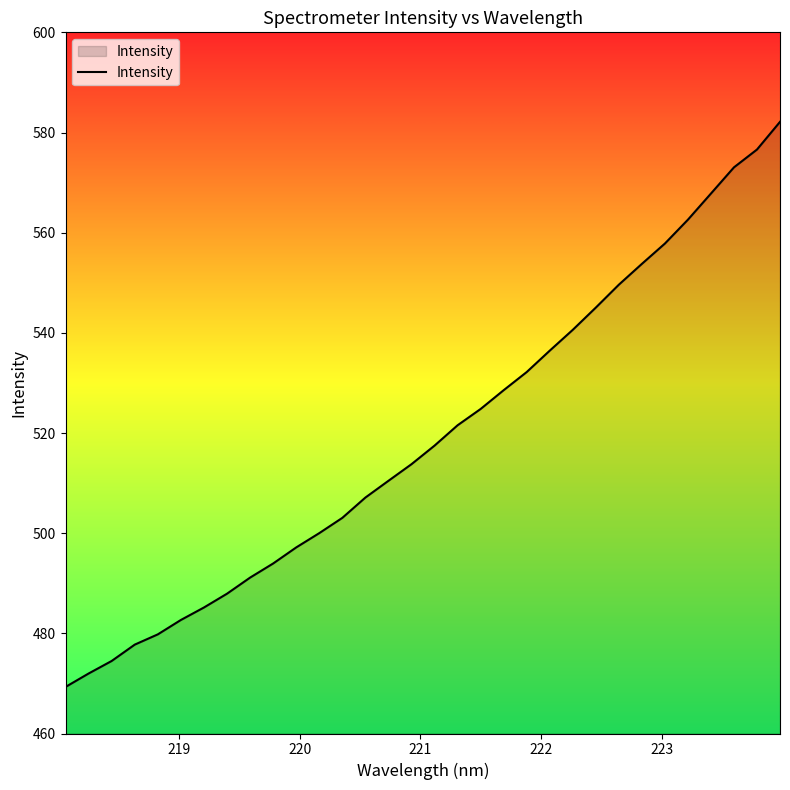

What is the greatest value displayed?

582.1